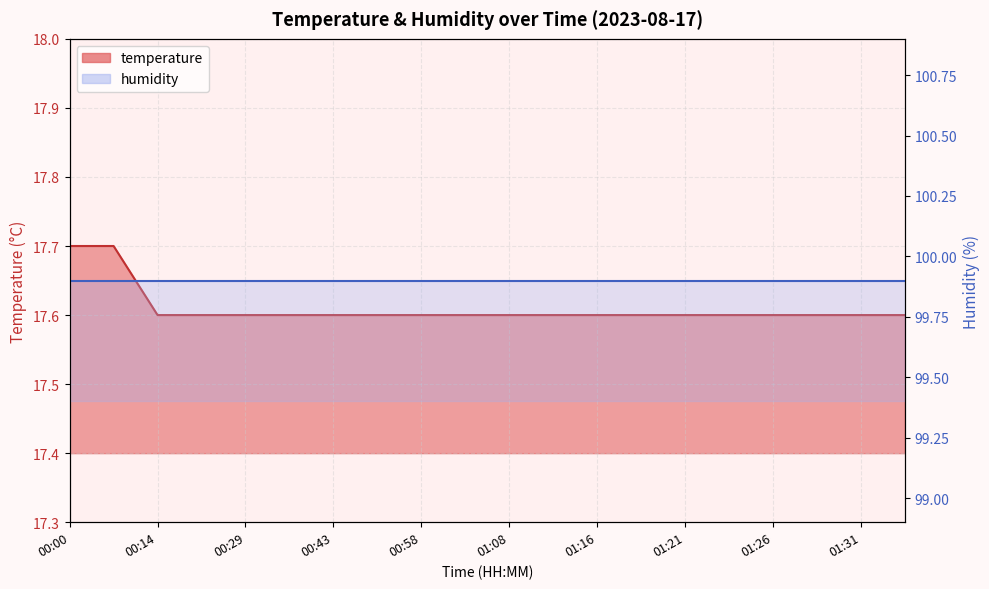

Which has a higher value, 01:23 or 00:51?

01:23